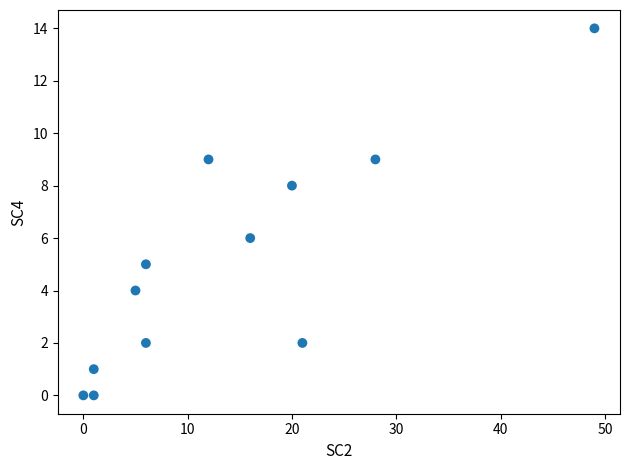

What is the range of X values (max minus min)?

49